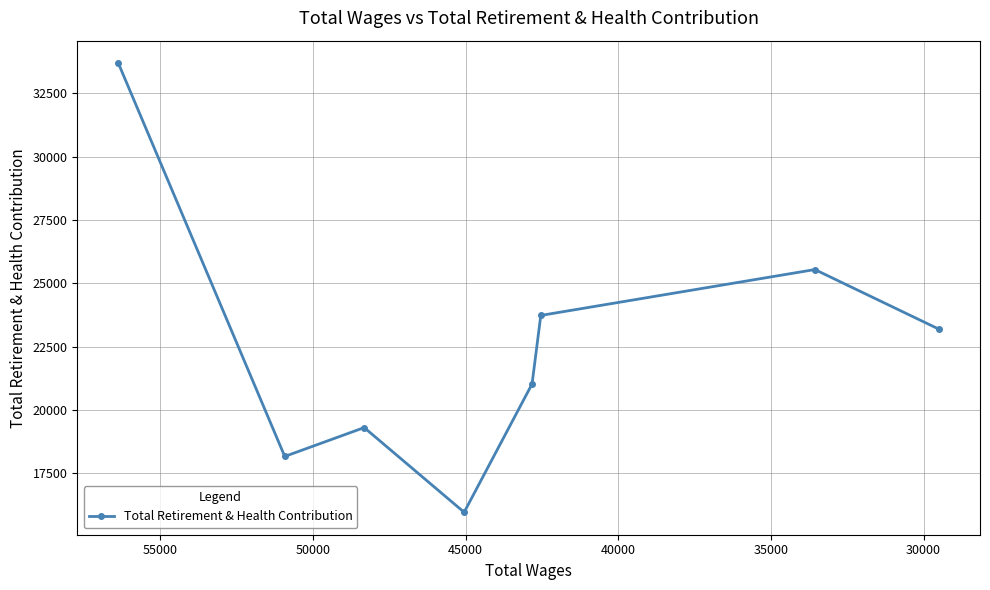

What is the difference between the maximum and second lowest values?

15527.4